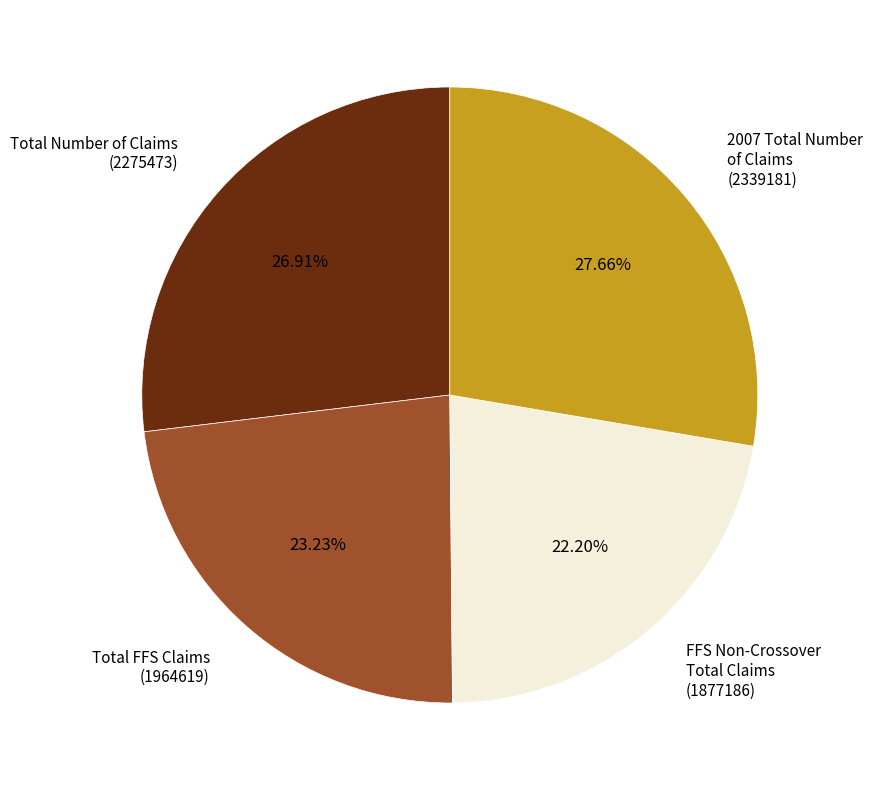

Does any single category account for the majority?

No